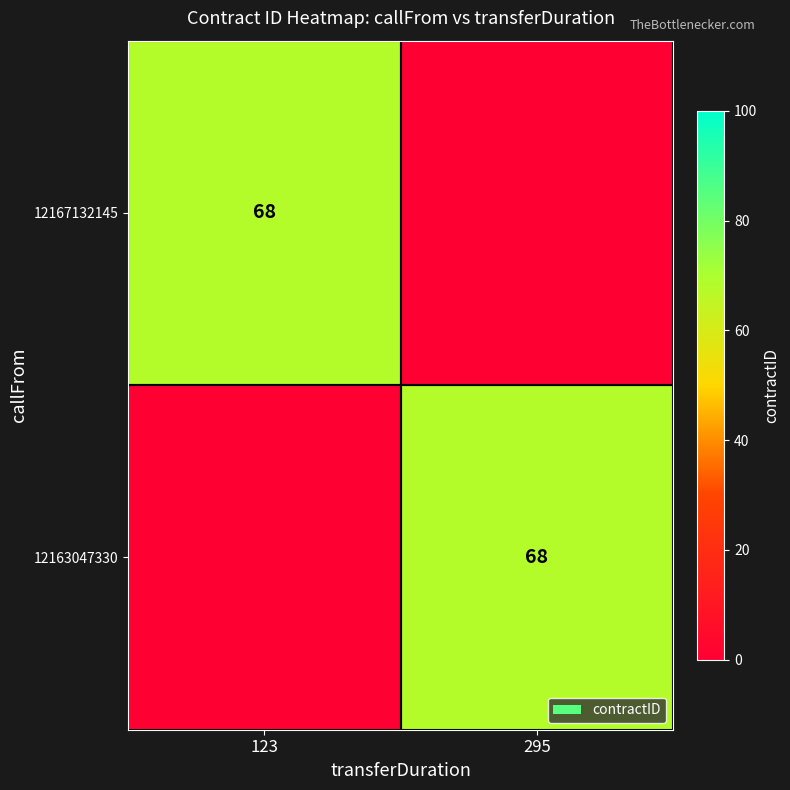

True or false: 12163047330 has a value of 31 at 295.

False